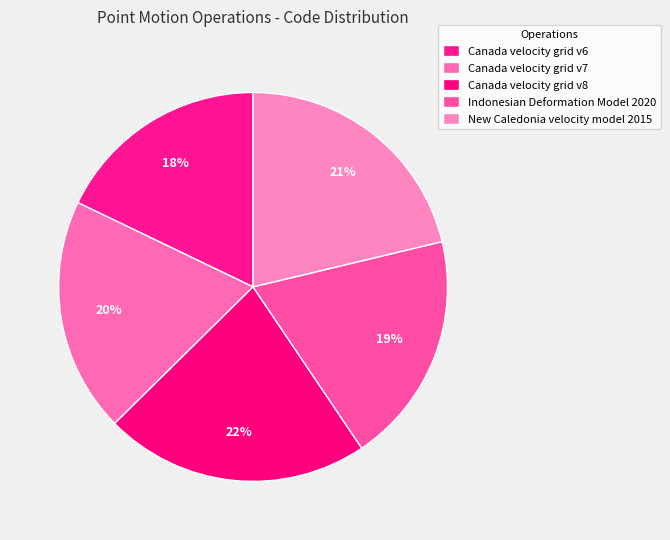

True or false: Indonesian Deformation Model 2020 accounts for 10% of the total.

False